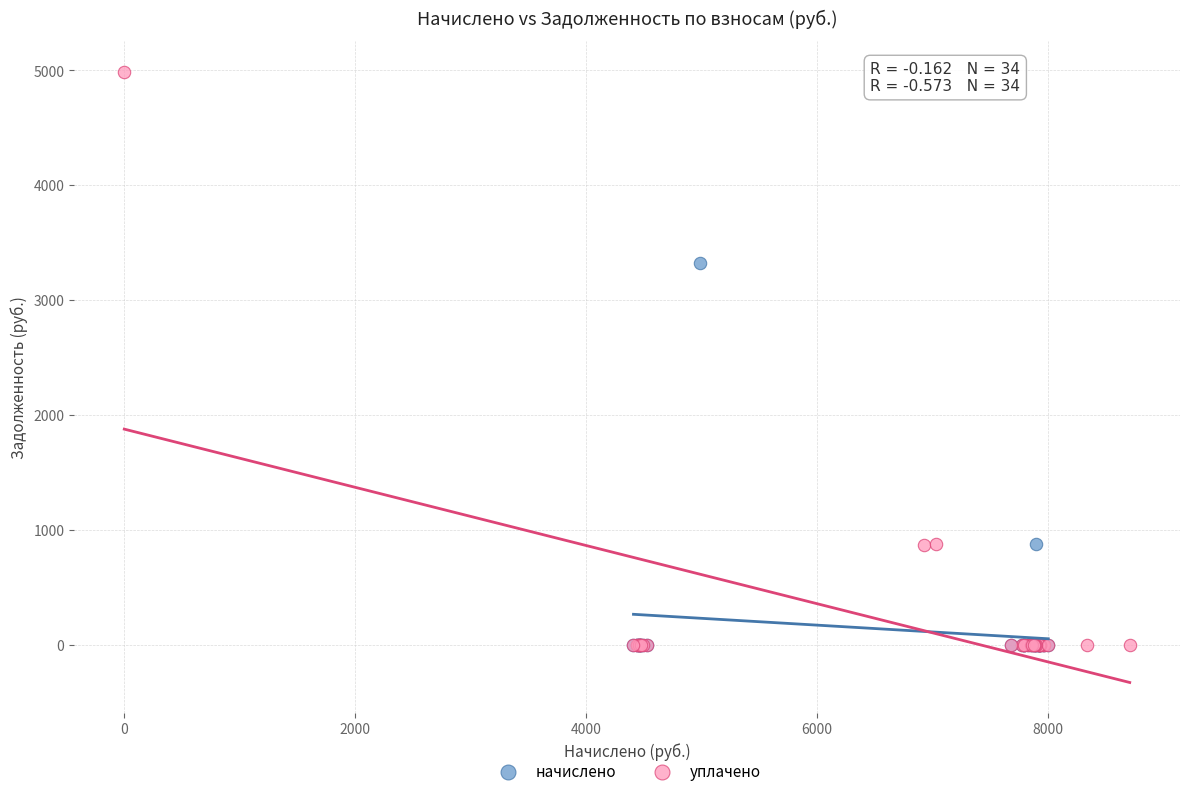

Which series reaches the maximum Y coordinate?

уплачено